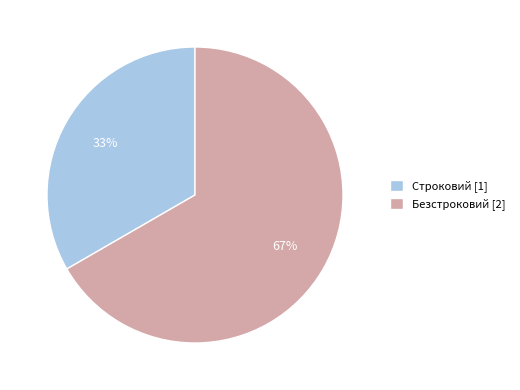

Between Строковий [1] and Безстроковий [2], which is larger?

Безстроковий [2]